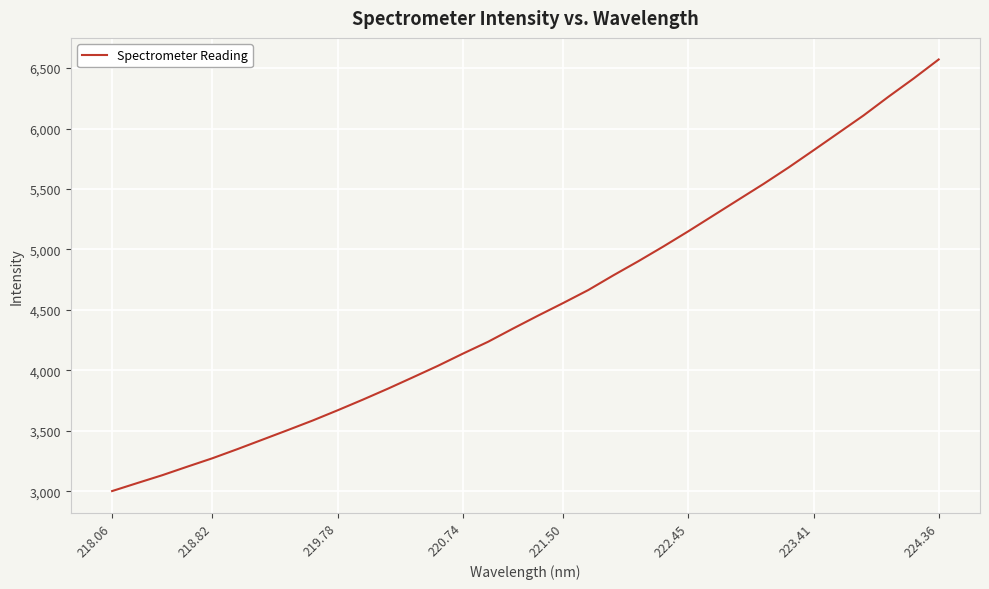

What is the smallest value displayed?

3000.6